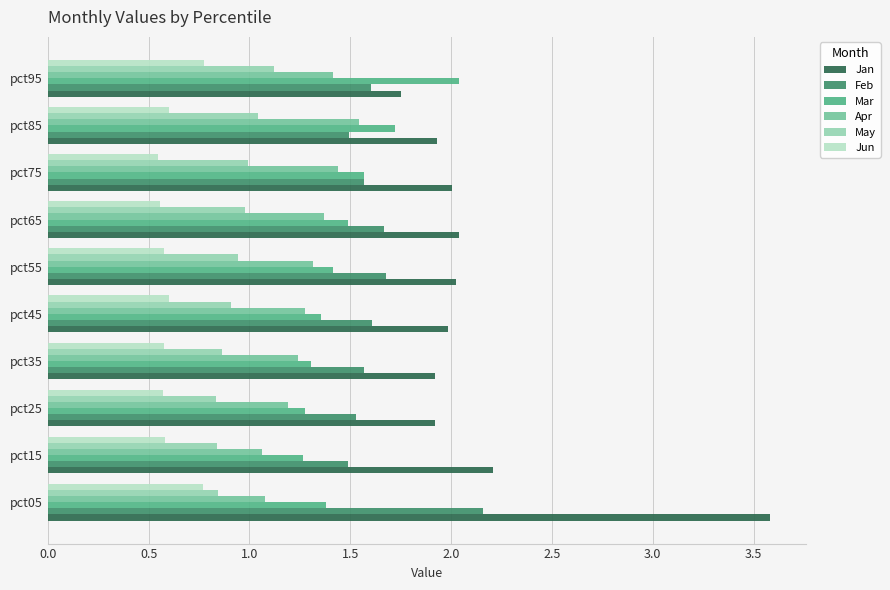

Read the Apr value at pct45.

1.3